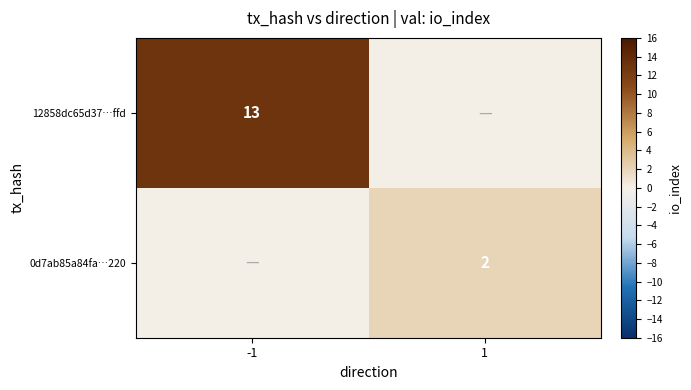

Is it true that 0d7ab85a84fa…220 equals 2 at 1?

True